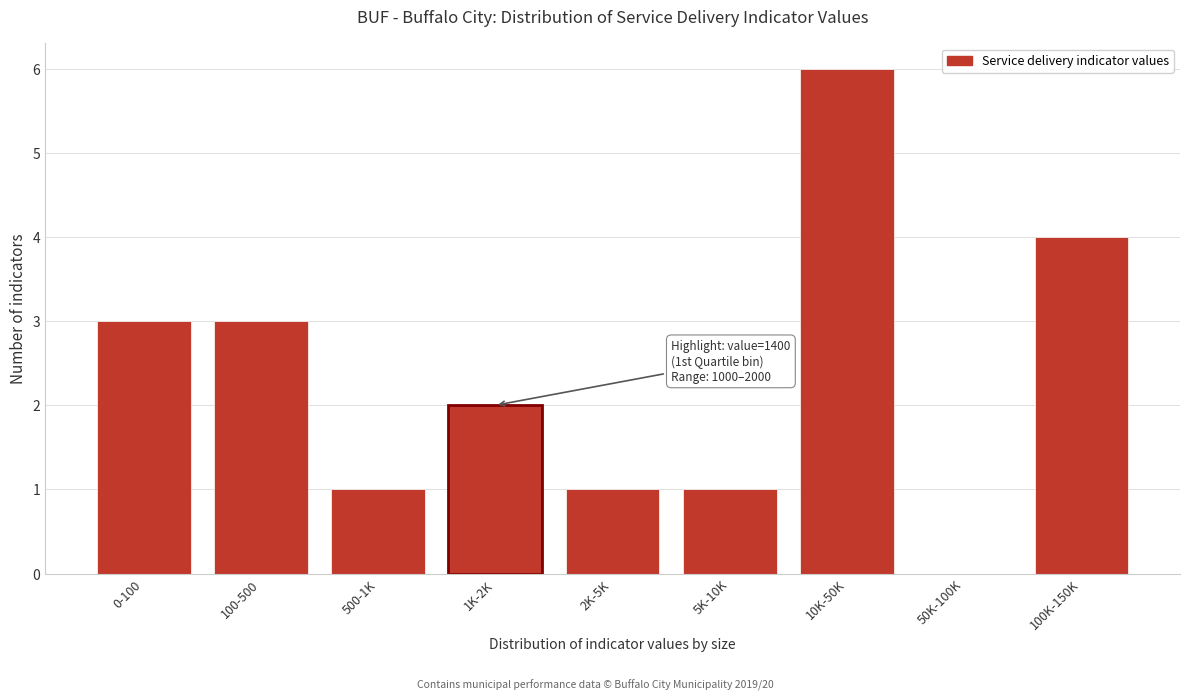

Reading left to right, transcribe all the data shown in this chart.

0-100=3	100-500=3	500-1K=1	1K-2K=2	2K-5K=1	5K-10K=1	10K-50K=6	50K-100K=0	100K-150K=4